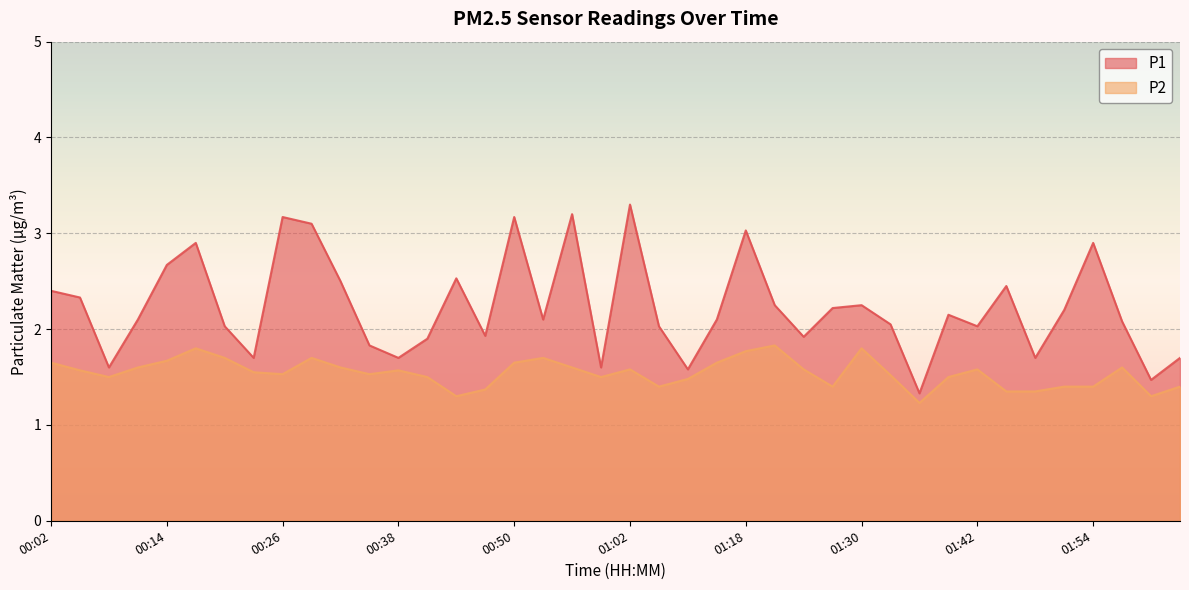

What is the sum of the P1 values at 00:20 and 00:35?

3.9